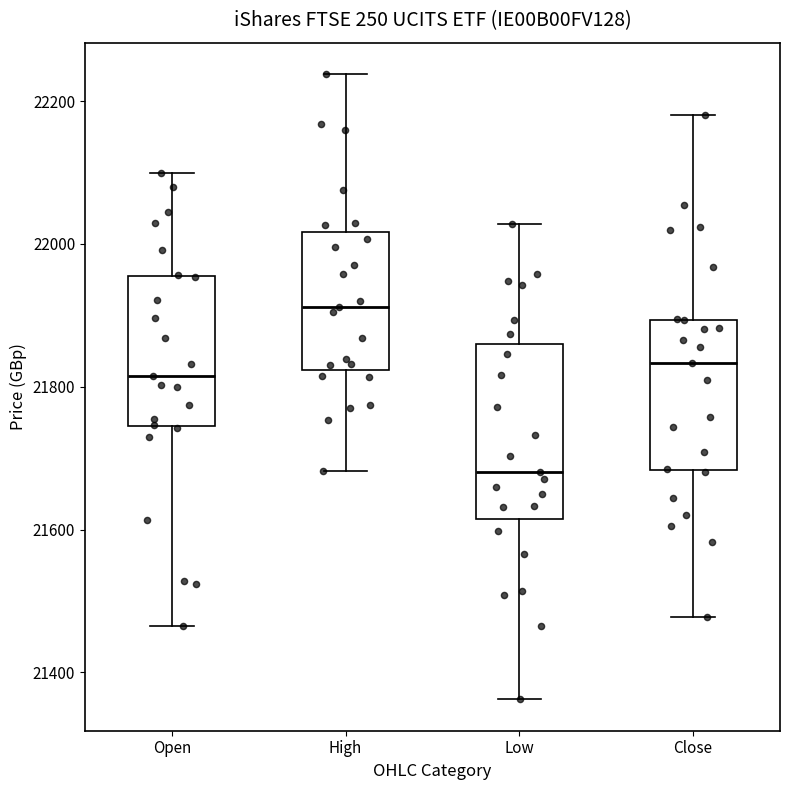

Reading left to right, transcribe this box plot: for each box, give where its median line is, the range the box spans, and where its two whiskers end, as read against the y-axis. The values are not printed on the chart, so give them approximately, as read against the axis.

Open: median 21820, box 21740 to 21960, whiskers 21460 to 22100
High: median 21920, box 21820 to 22020, whiskers 21680 to 22240
Low: median 21680, box 21620 to 21860, whiskers 21360 to 22020
Close: median 21840, box 21680 to 21900, whiskers 21480 to 22180